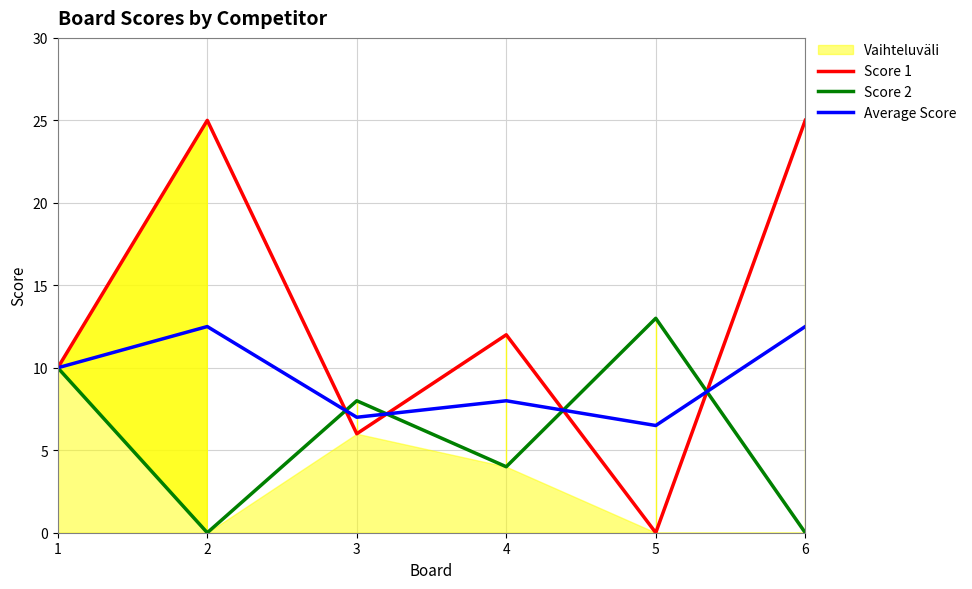

Count the number of categories in the chart.

6